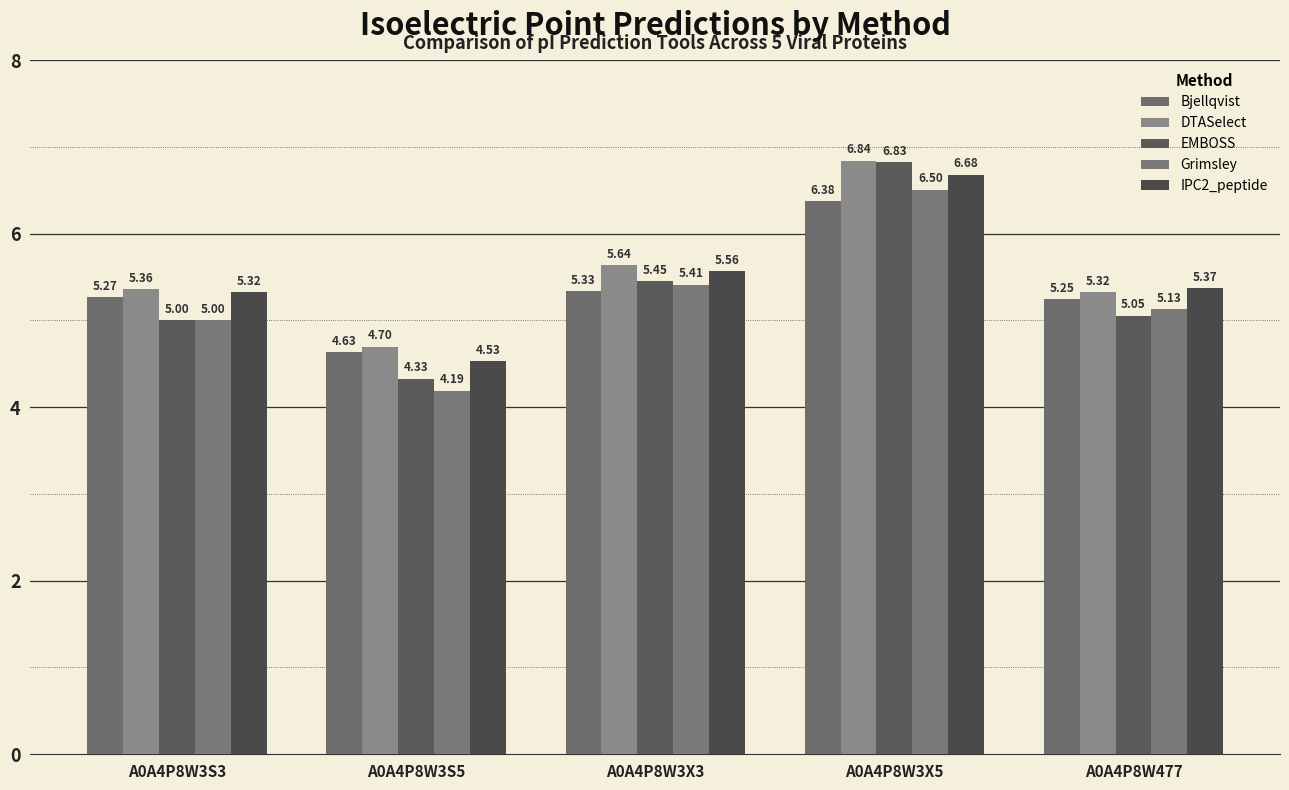

List the series in order of their peak value, lowest first.

Bjellqvist, Grimsley, IPC2_peptide, EMBOSS, DTASelect